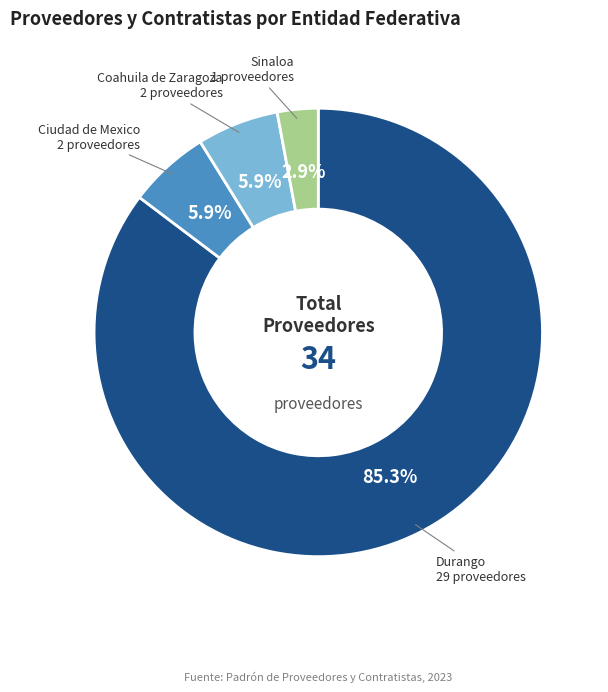

Combined, what portion of the pie is Ciudad de Mexico and Durango?

91.2%